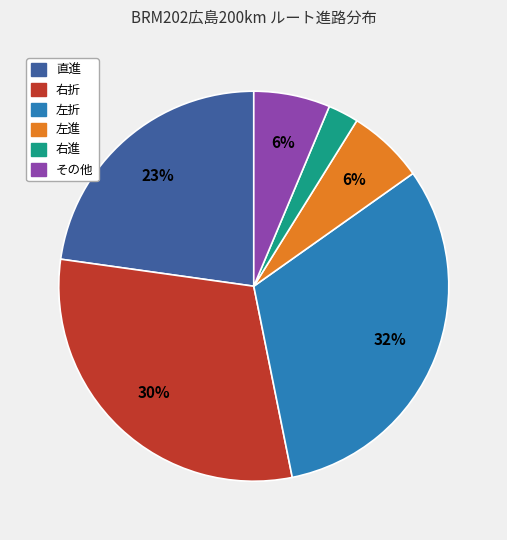

To the nearest percent, what is the difference between the largest and smallest slice percentages?

29%